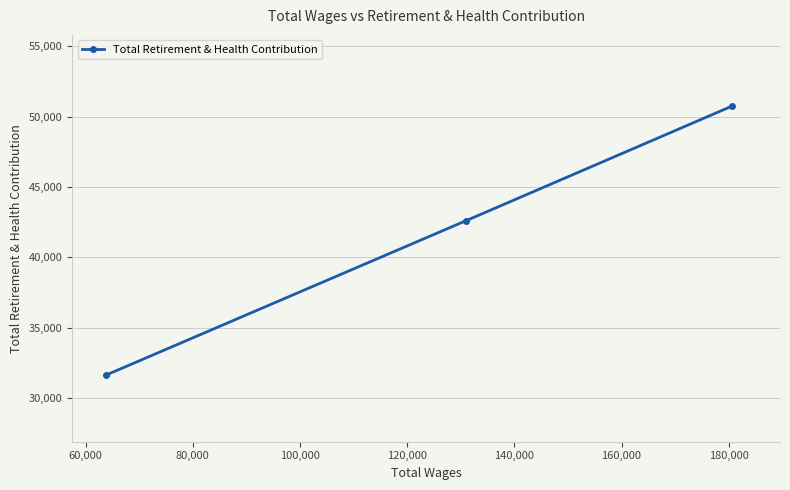

What is the value of the 2nd point from the left?

42614